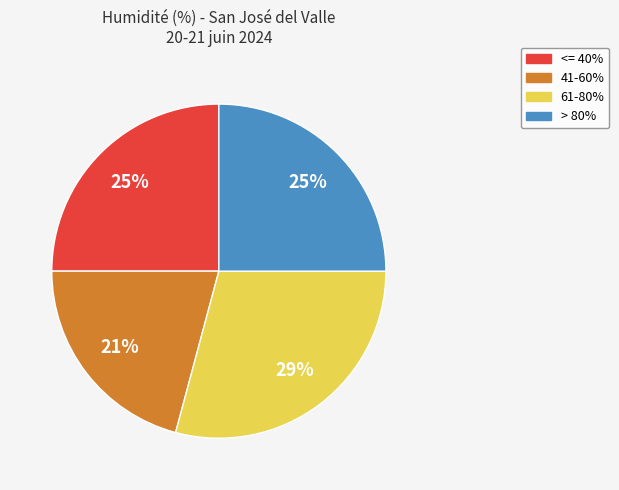

Is there any slice that represents more than half of the pie?

No